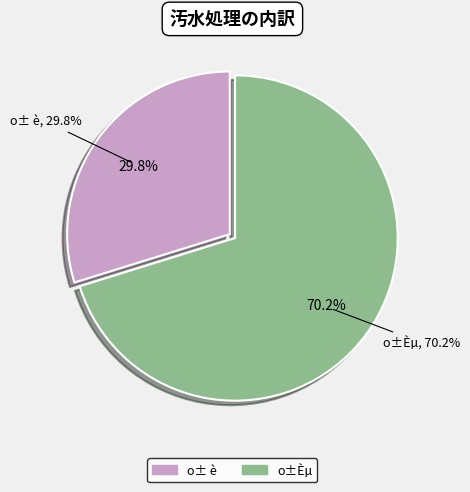

What percentage is the o±Èµ slice, to the nearest percent?

70%